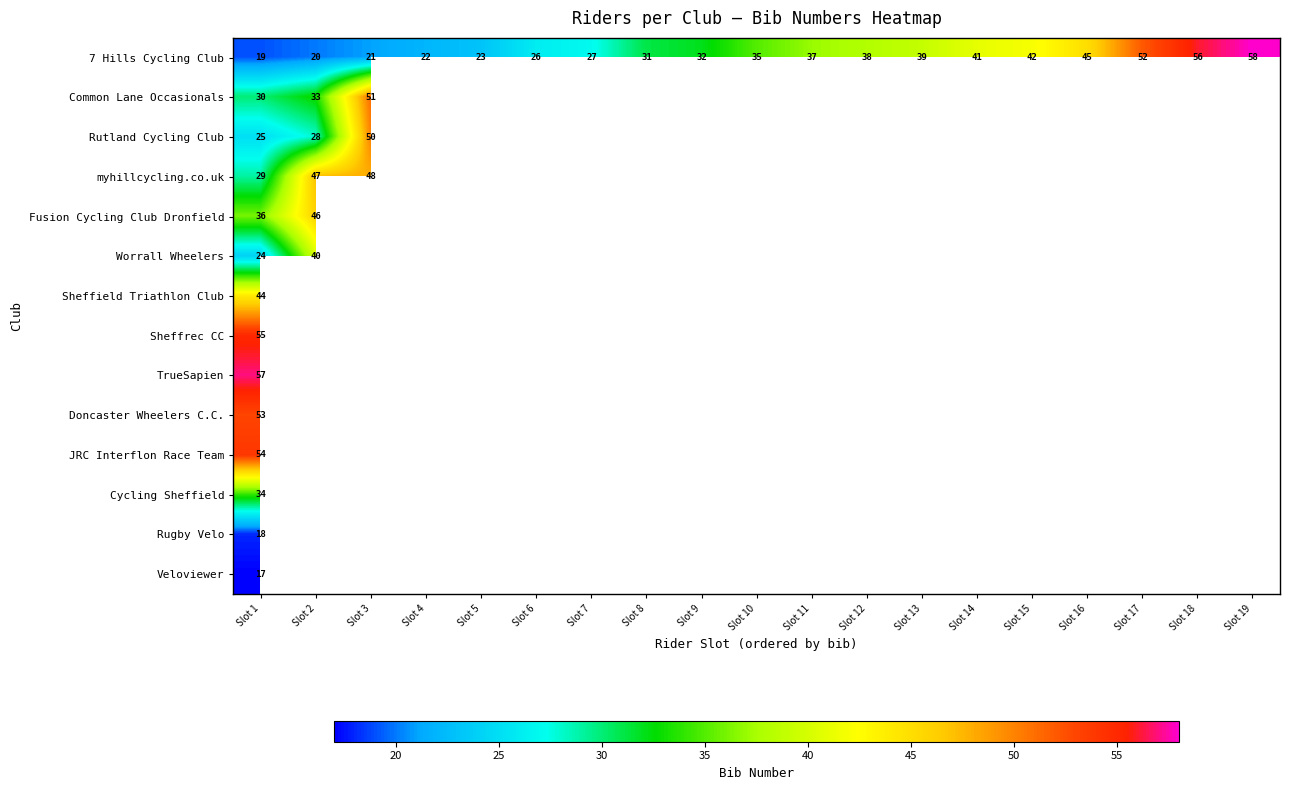

What is the difference between the highest and lowest values at Slot 1?

40